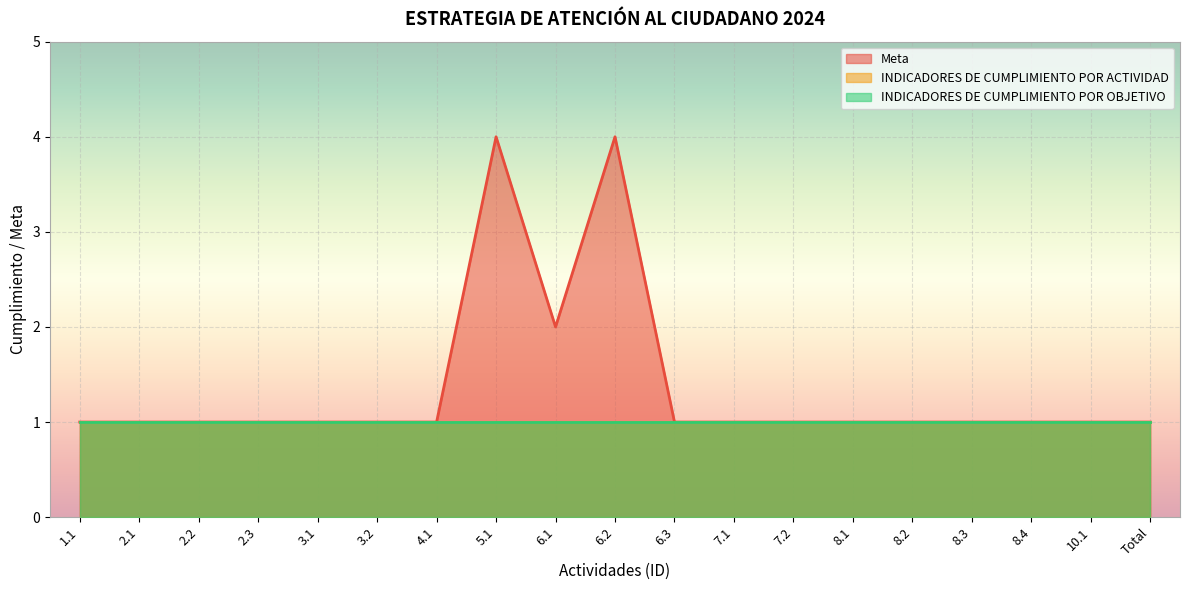

True or false: INDICADORES DE CUMPLIMIENTO POR ACTIVIDAD and INDICADORES DE CUMPLIMIENTO POR OBJETIVO cross at least once.

False